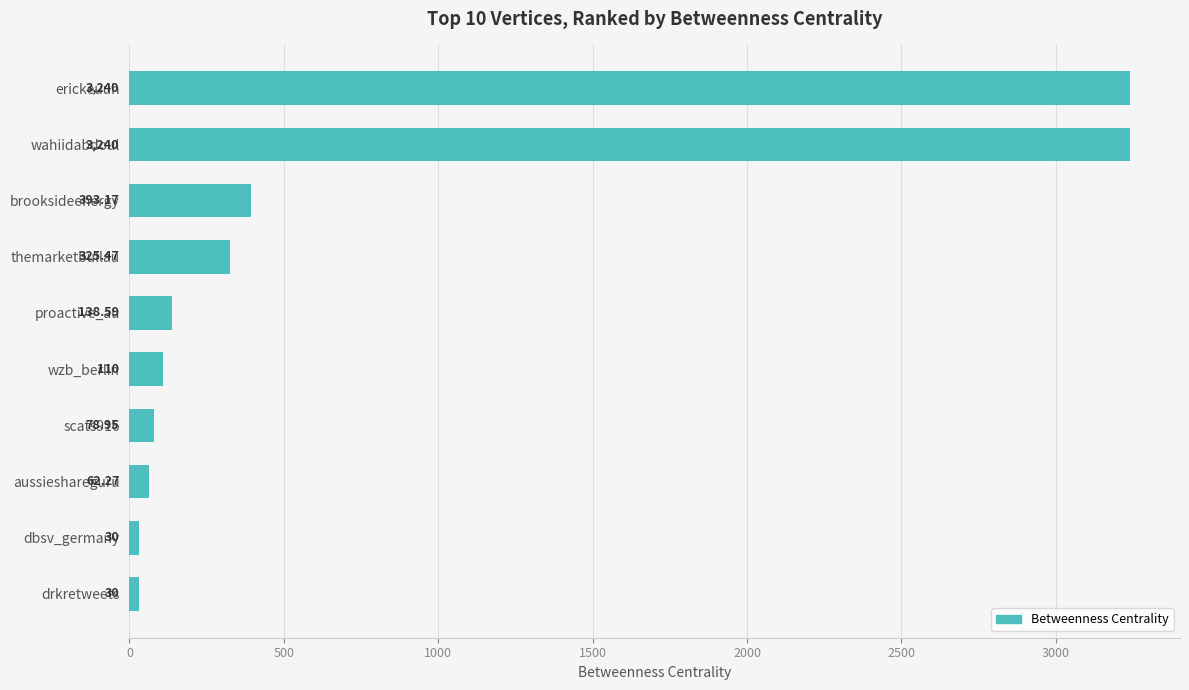

Which has a higher value, erickeuuh or brooksideenergy?

erickeuuh